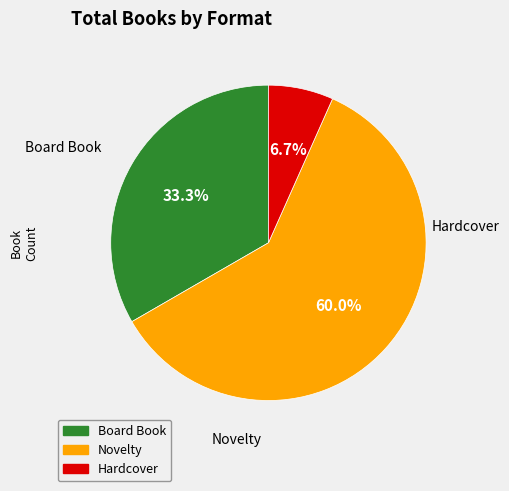

To the nearest percent, what is the difference between the Hardcover and Novelty slice percentages?

53%